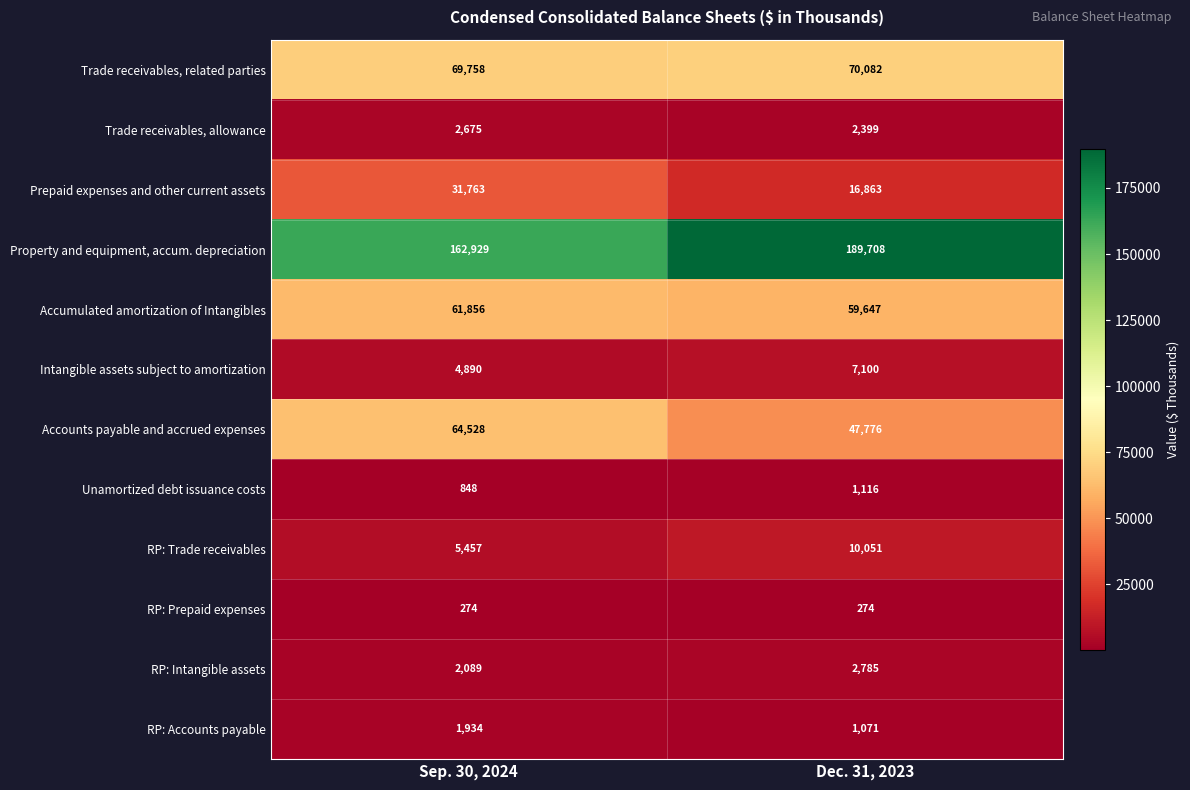

Rank the series by their maximum value, from highest to lowest.

Property and equipment, accum. depreciation, Trade receivables, related parties, Accounts payable and accrued expenses, Accumulated amortization of Intangibles, Prepaid expenses and other current assets, RP: Trade receivables, Intangible assets subject to amortization, RP: Intangible assets, Trade receivables, allowance, RP: Accounts payable, Unamortized debt issuance costs, RP: Prepaid expenses